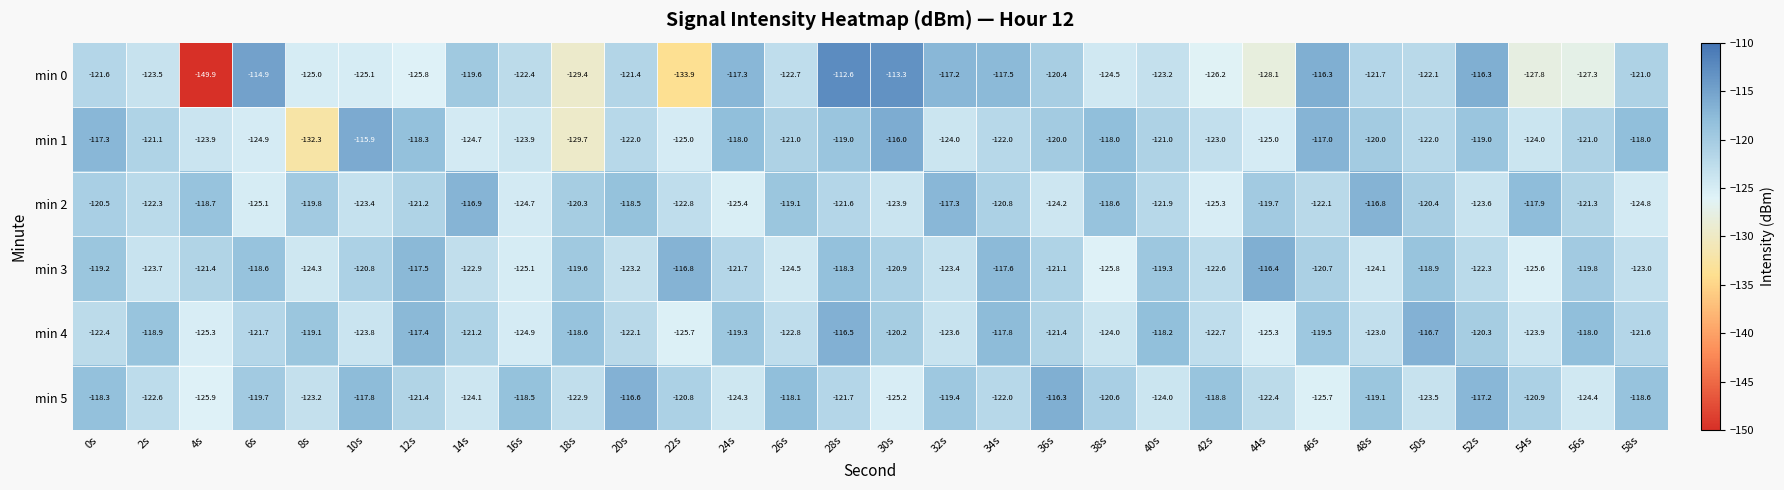

True or false: min 5 has a value of -120.9 at 54s.

True